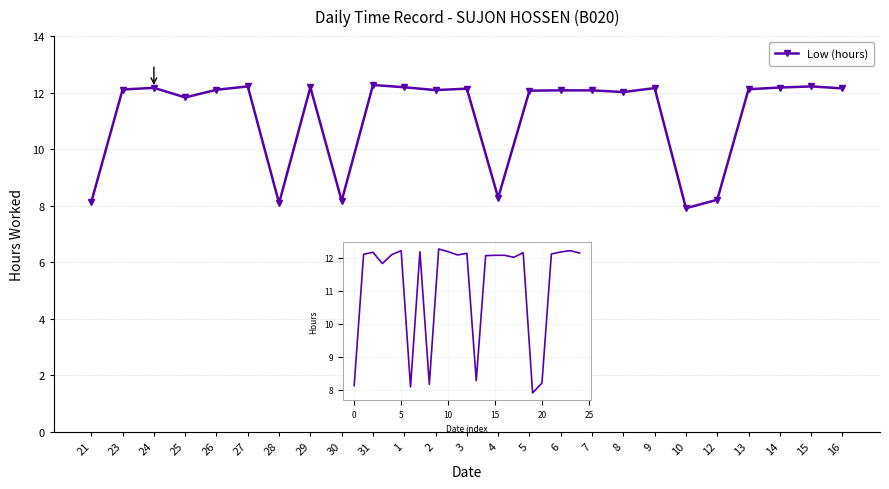

What is the change in value from 3 to 4?

-3.9